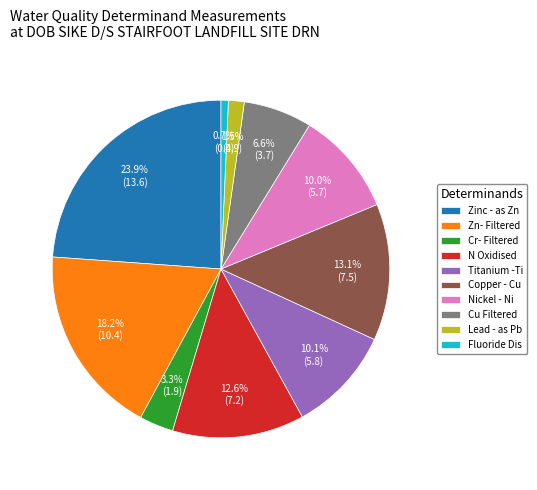

How many segments does this pie chart have?

10